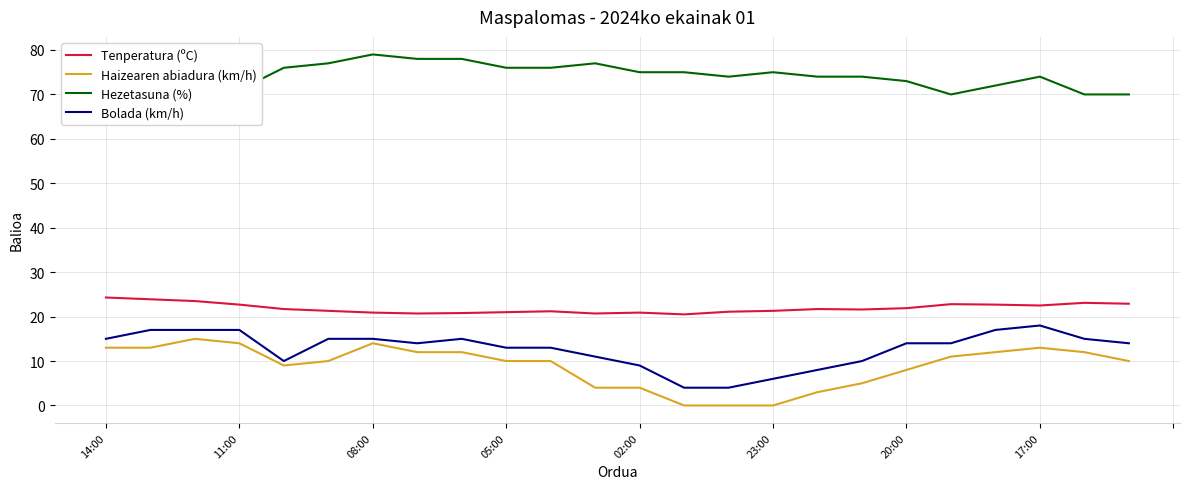

What is the average value of the Hezetasuna (%) series?

73.5